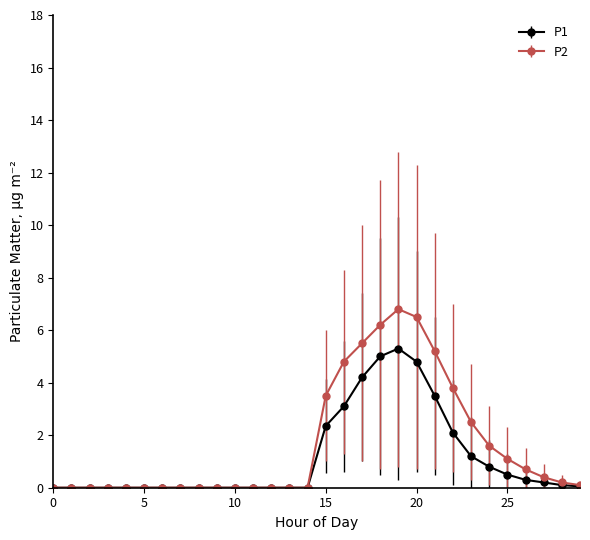

What are all the series names shown in the legend?

P1, P2